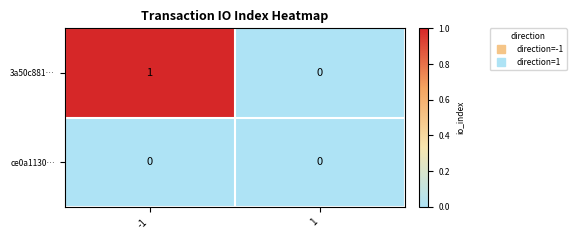

List the series in order of their peak value, lowest first.

ce0a1130…, 3a50c881…